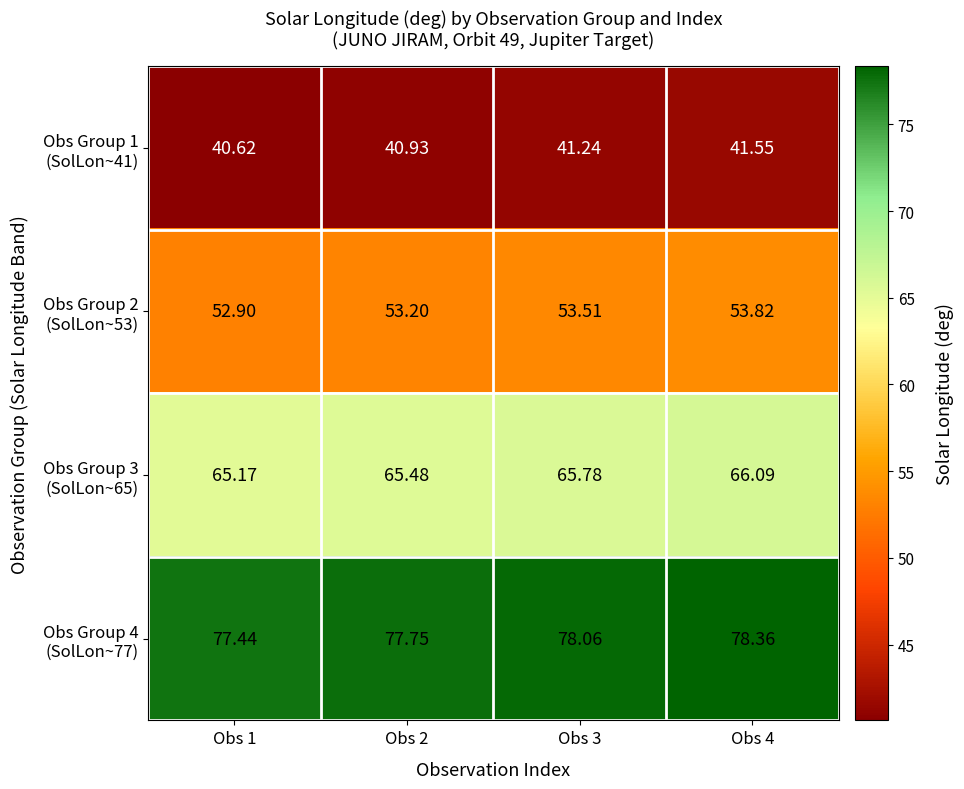

Count the number of data series in this chart.

4